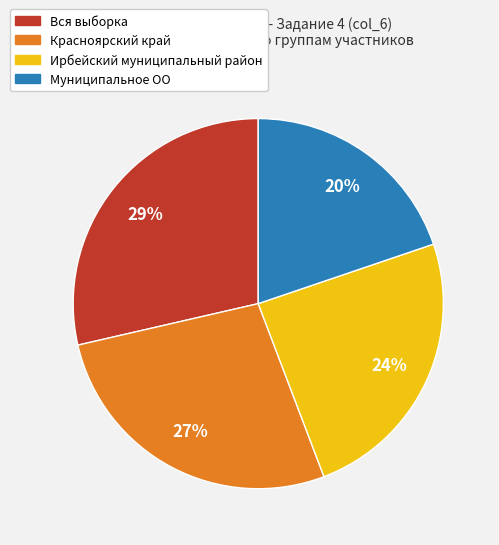

Combined, do Муниципальное ОО and Вся выборка account for over 50%?

No